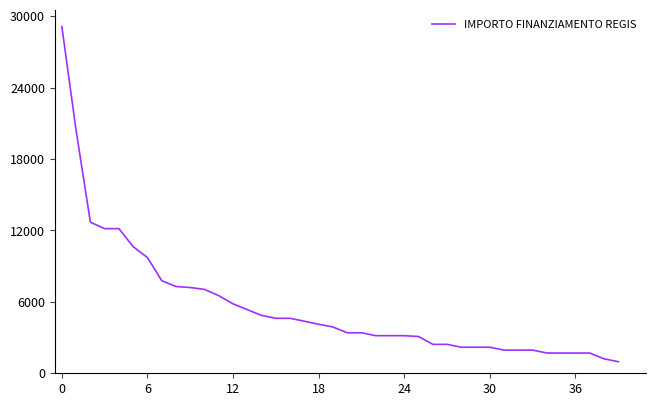

What is the difference between the maximum and minimum values?

28148